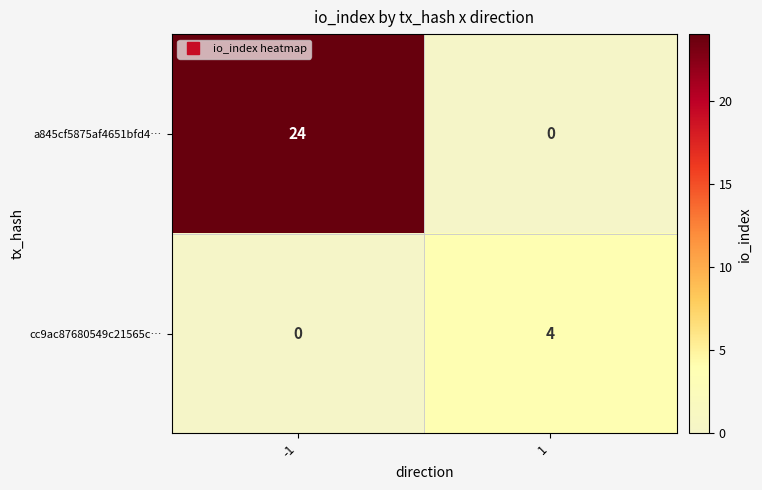

Rank the series by their average value, from lowest to highest.

cc9ac87680549c21565c…, a845cf5875af4651bfd4…